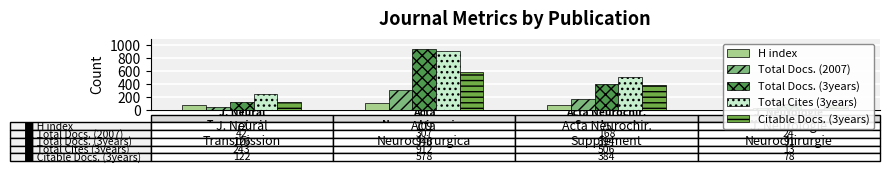

Reading right to left, transcribe all the data shown in this chart.

H index: J. Neurologie
Neurochirurgie=7	Acta Neurochir.
Supplement=75	Acta
Neurochirurgica=109	J. Neural
Transmission=72
Total Docs. (2007): J. Neurologie
Neurochirurgie=24	Acta Neurochir.
Supplement=168	Acta
Neurochirurgica=307	J. Neural
Transmission=42
Total Docs. (3years): J. Neurologie
Neurochirurgie=91	Acta Neurochir.
Supplement=394	Acta
Neurochirurgica=948	J. Neural
Transmission=126
Total Cites (3years): J. Neurologie
Neurochirurgie=13	Acta Neurochir.
Supplement=506	Acta
Neurochirurgica=912	J. Neural
Transmission=243
Citable Docs. (3years): J. Neurologie
Neurochirurgie=78	Acta Neurochir.
Supplement=384	Acta
Neurochirurgica=578	J. Neural
Transmission=122